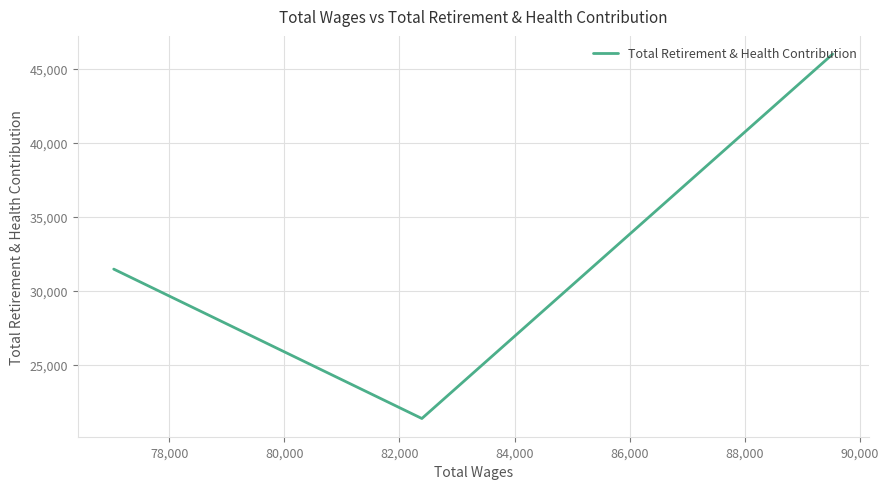

What is the maximum value shown in the chart?

45991